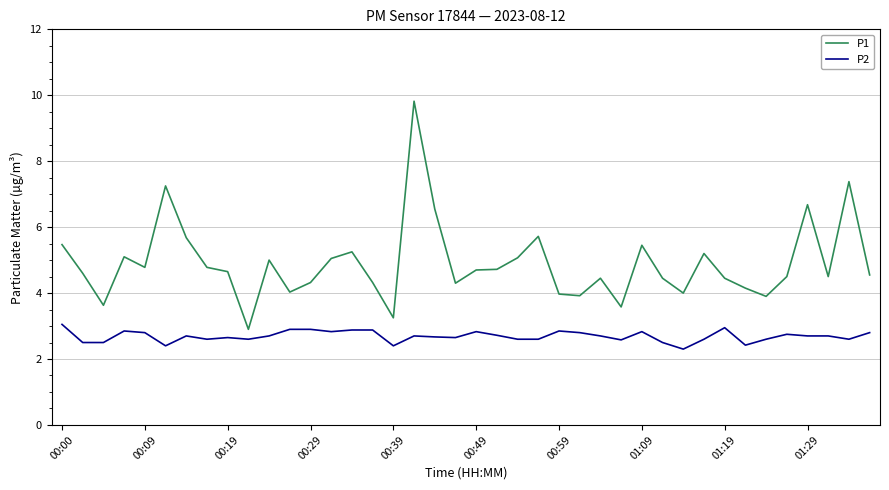

True or false: P1 has more than 2 interior local peaks.

True